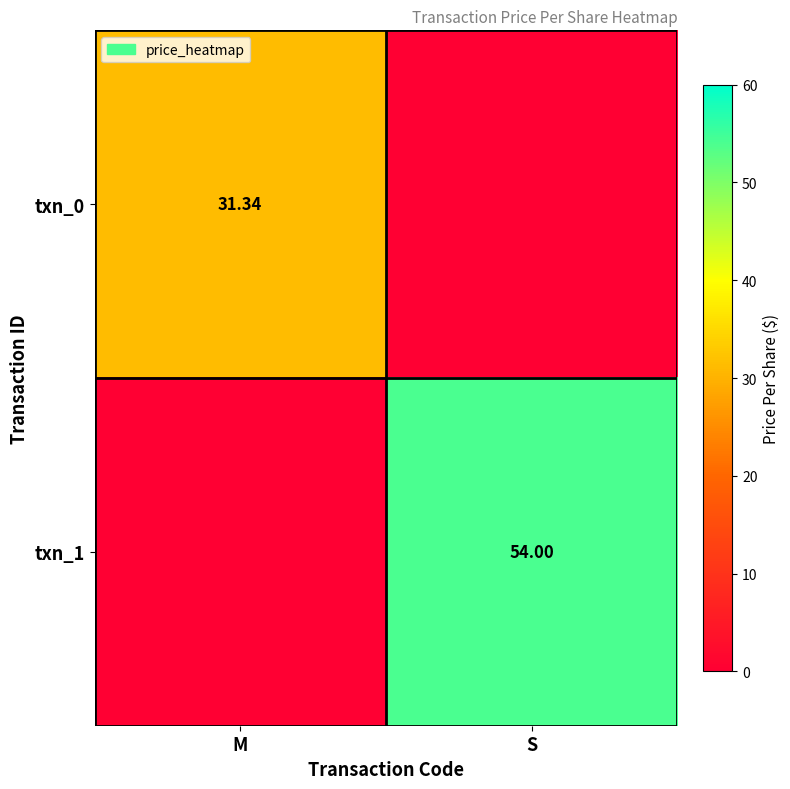

What is the sum of the txn_1 values at S and M?

54.0